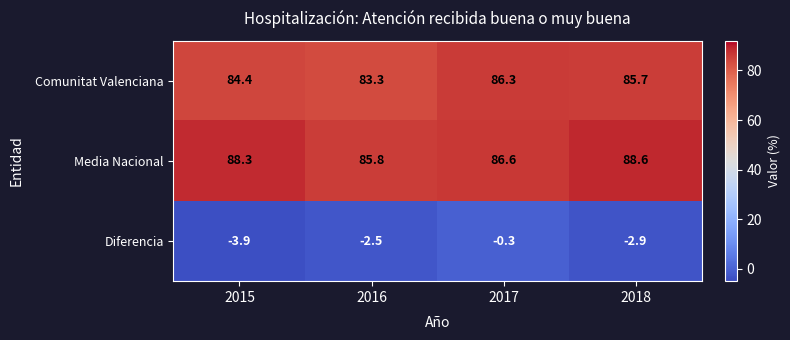

Which series has the largest total across all categories?

Media Nacional